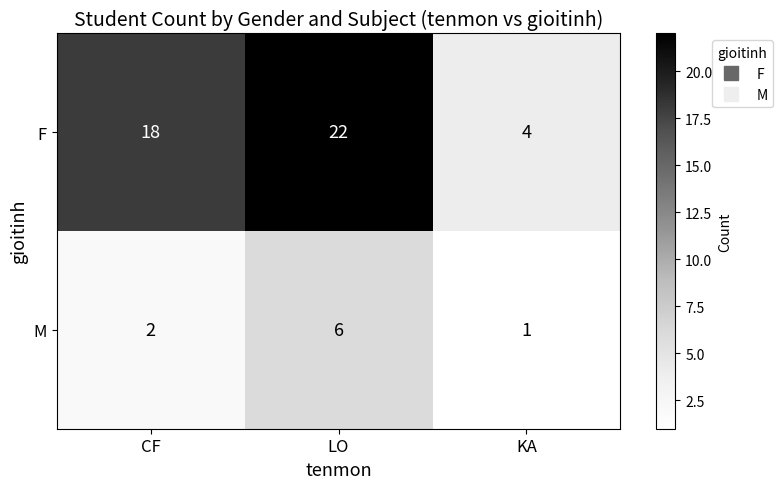

The value of M at LO is 3. True or false?

False